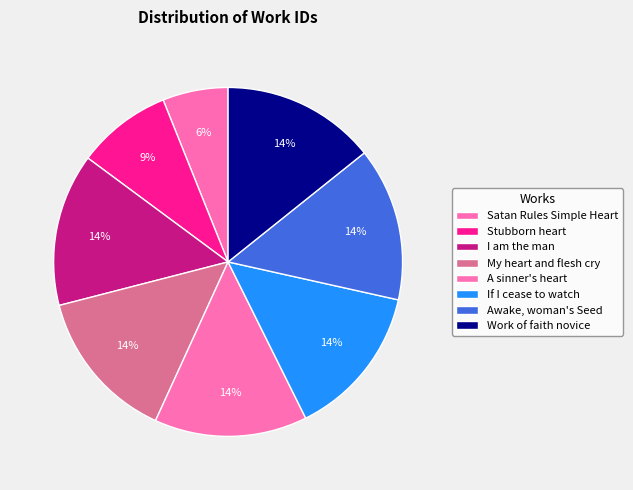

How many segments does this pie chart have?

8